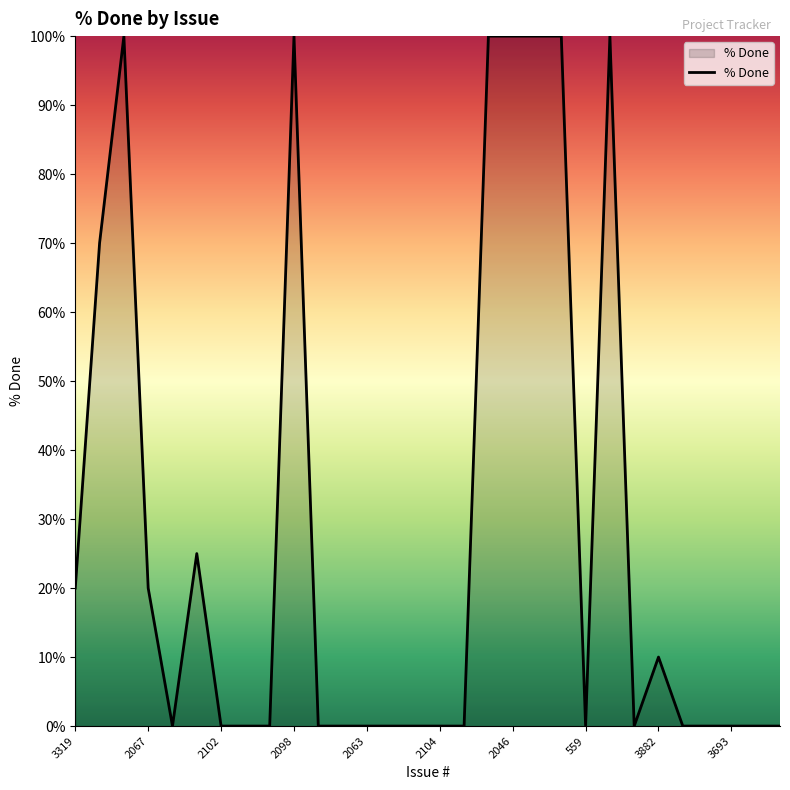

What is the difference between the maximum and minimum values?

100